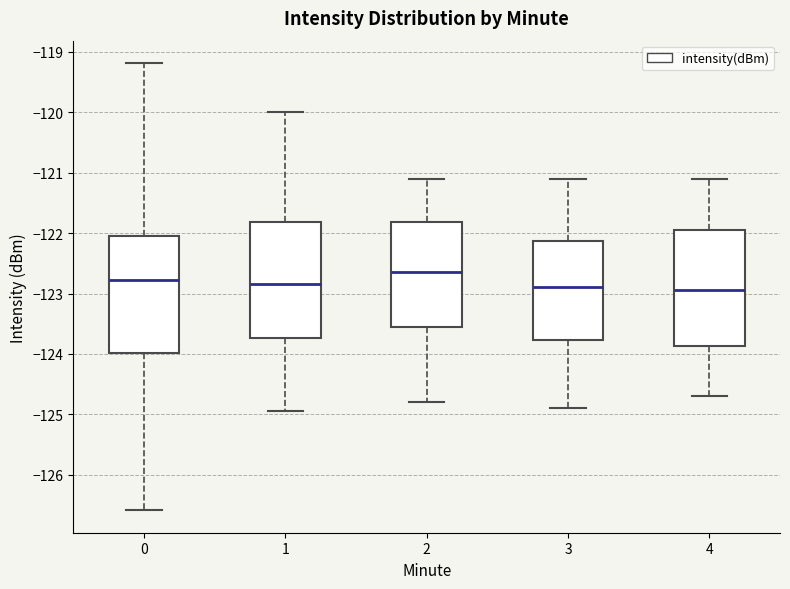

Reading left to right, transcribe this box plot: for each box, give where its median line is, the range the box spans, and where its two whiskers end, as read against the y-axis. The values are not printed on the chart, so give them approximately, as read against the axis.

0: median -122.8, box -124.0 to -122.0, whiskers -126.6 to -119.2
1: median -122.8, box -123.7 to -121.8, whiskers -124.9 to -120.0
2: median -122.6, box -123.5 to -121.8, whiskers -124.8 to -121.1
3: median -122.9, box -123.8 to -122.1, whiskers -124.9 to -121.1
4: median -122.9, box -123.9 to -121.9, whiskers -124.7 to -121.1